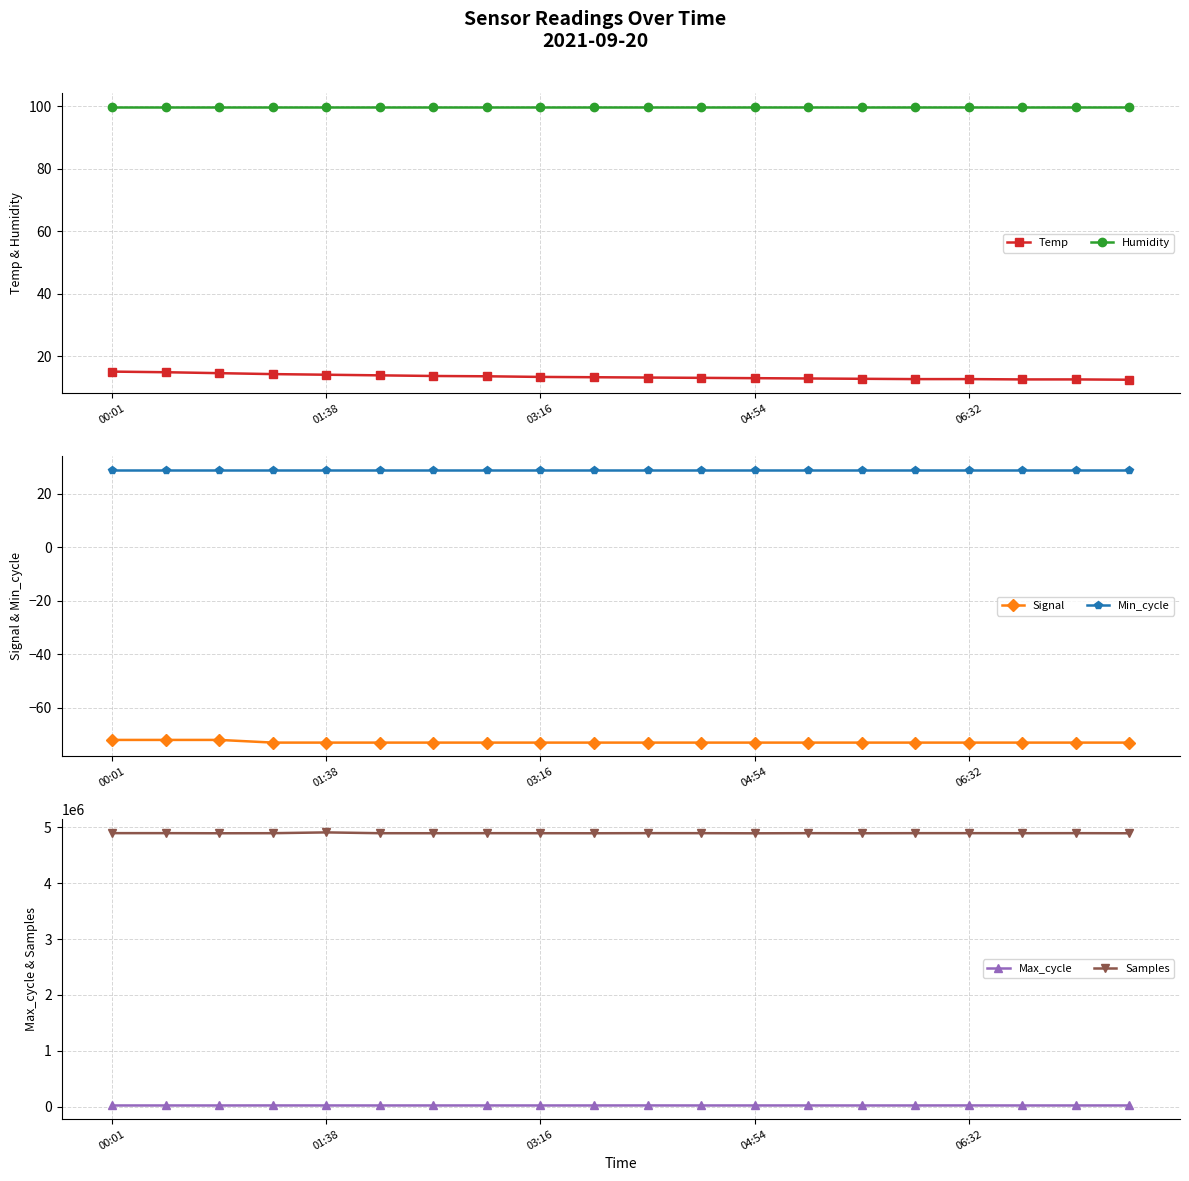

True or false: Max_cycle and Samples intersect in this chart.

False